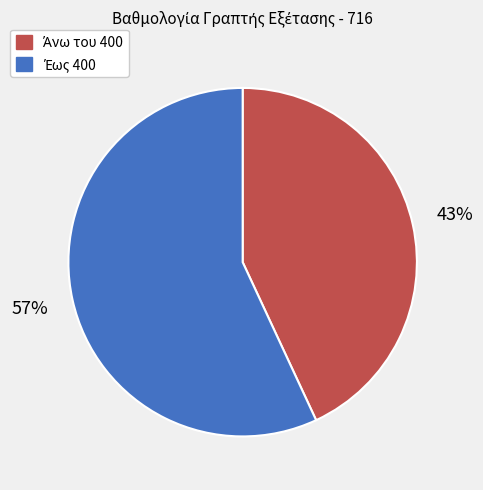

To the nearest percent, what is the difference between the largest and smallest slice percentages?

14%